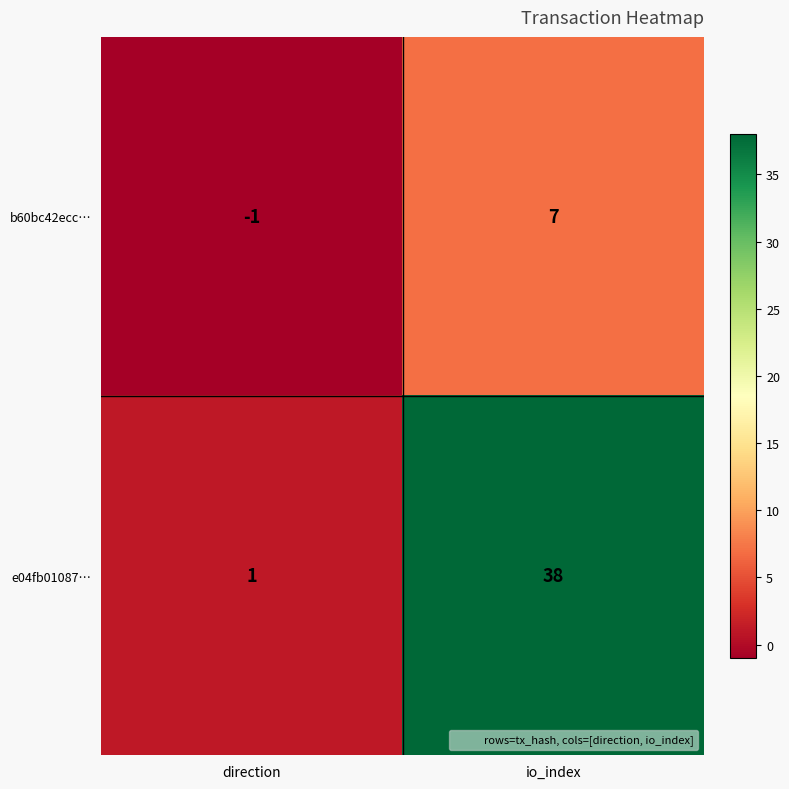

How many series are shown in this chart?

2